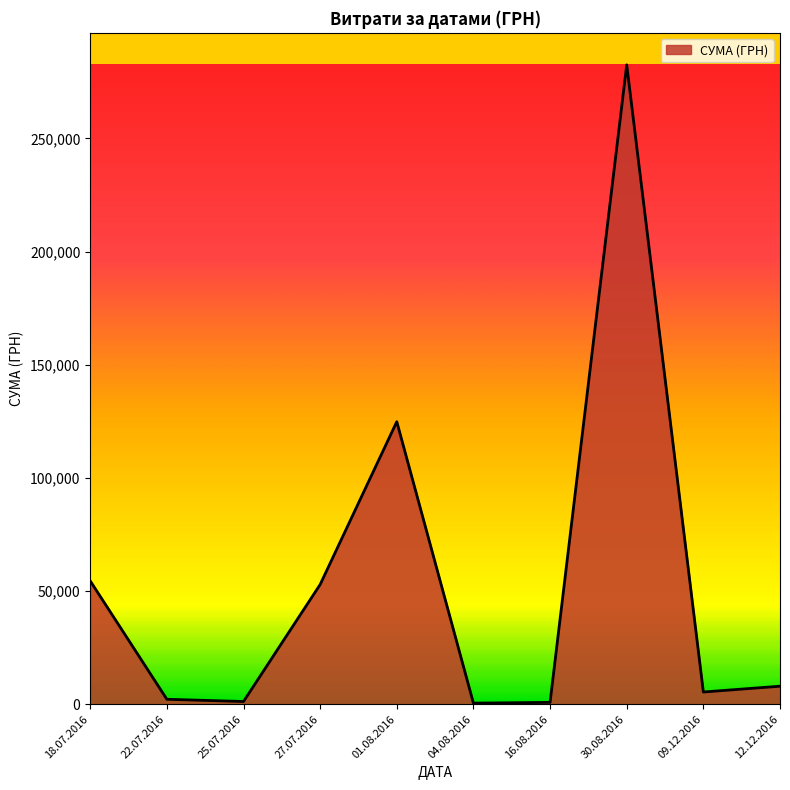

Which has a higher value, 18.07.2016 or 12.12.2016?

18.07.2016